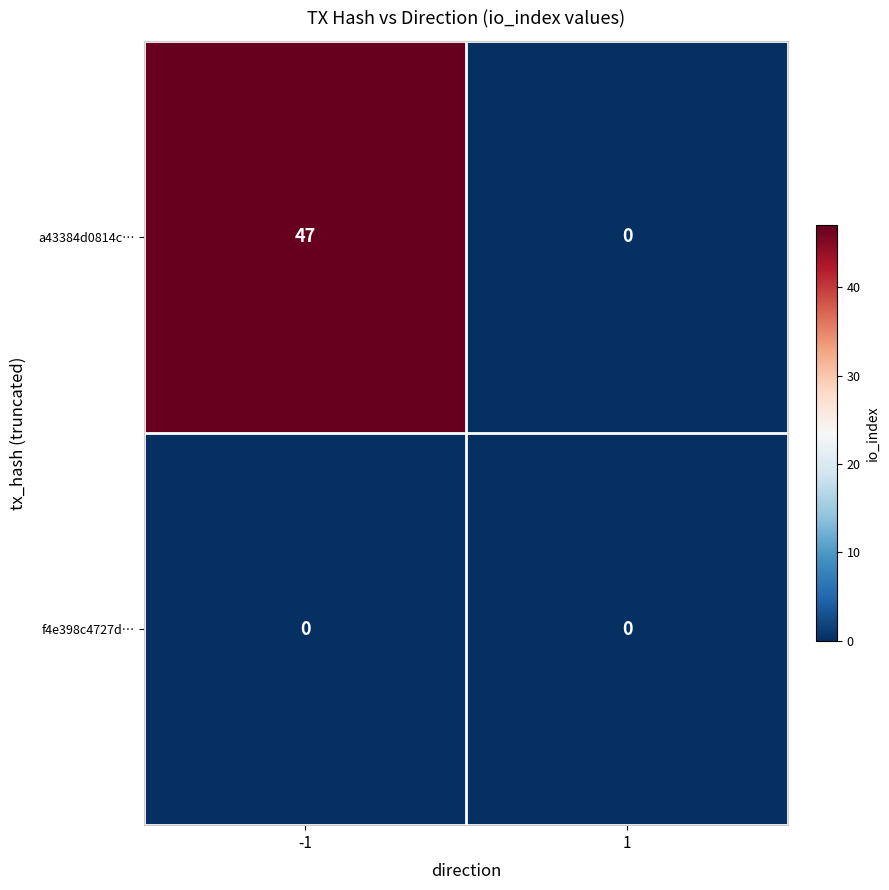

Which series has the widest spread of values?

a43384d0814c…